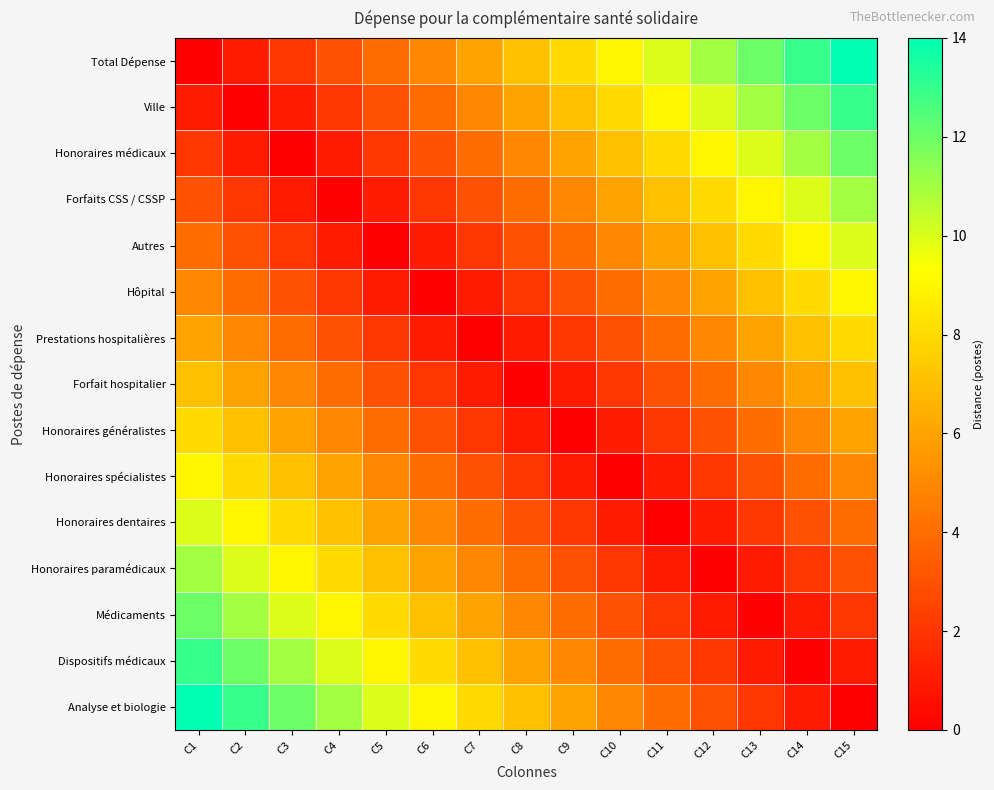

Which series has the largest range (max minus min)?

Total Dépense